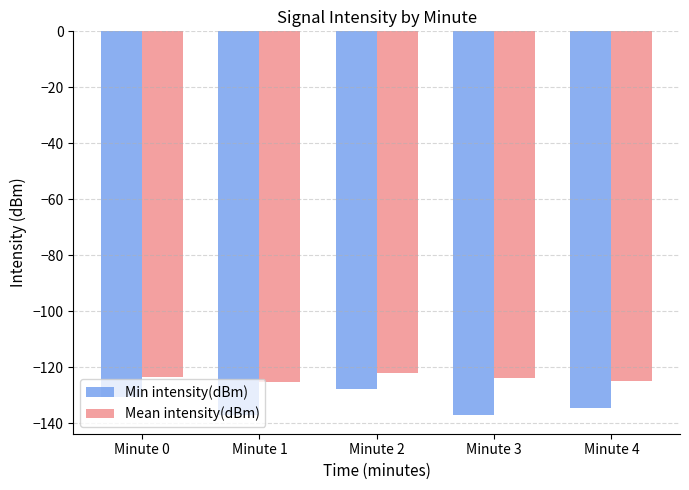

What is the value of the Min intensity(dBm) bar at the 4th from the left?

-137.0